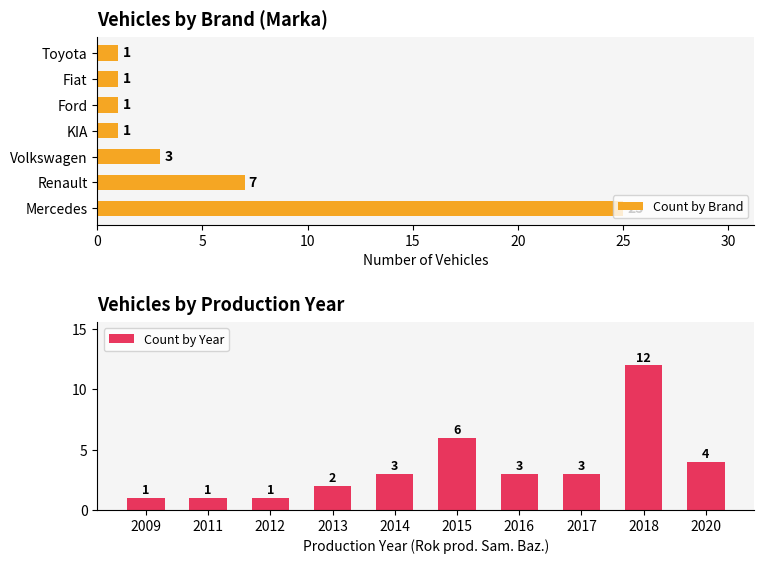

What value does the Count by Brand series have at Renault, to the nearest 10?

10